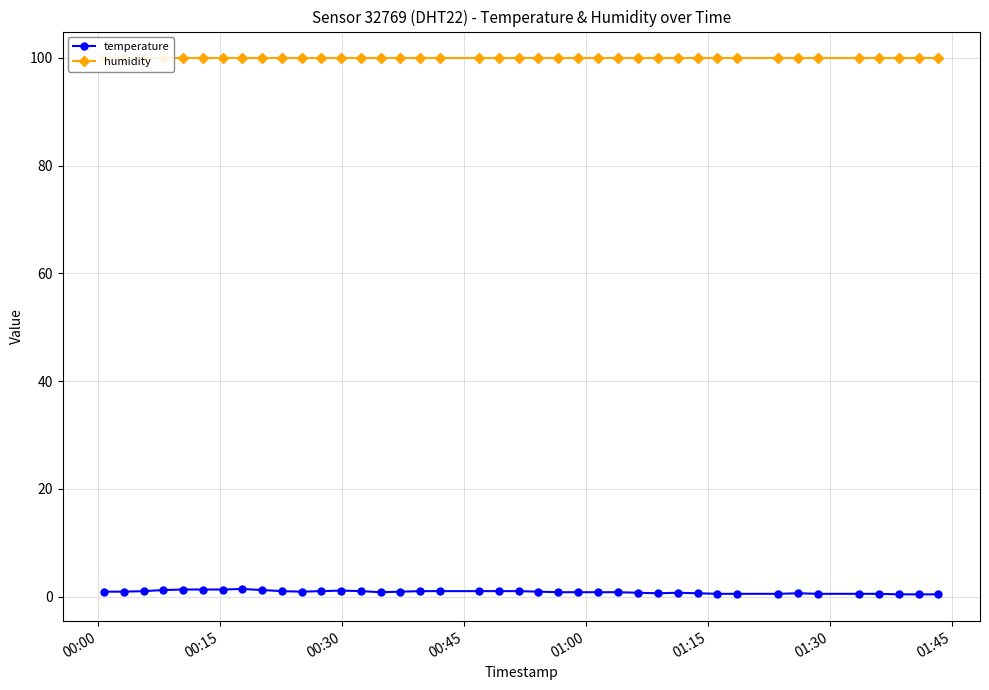

True or false: temperature has more than 0 interior local peaks.

True